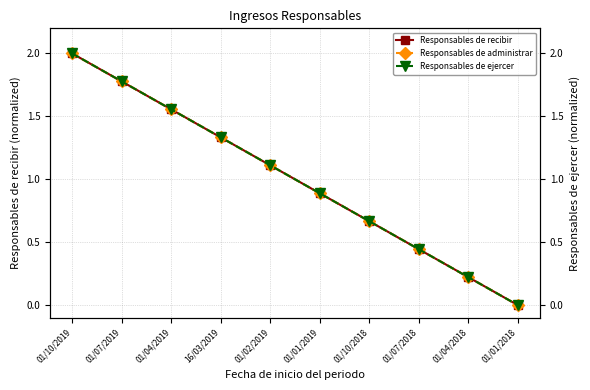

What is the approximate value of Responsables de administrar at 01/02/2019?

1.1